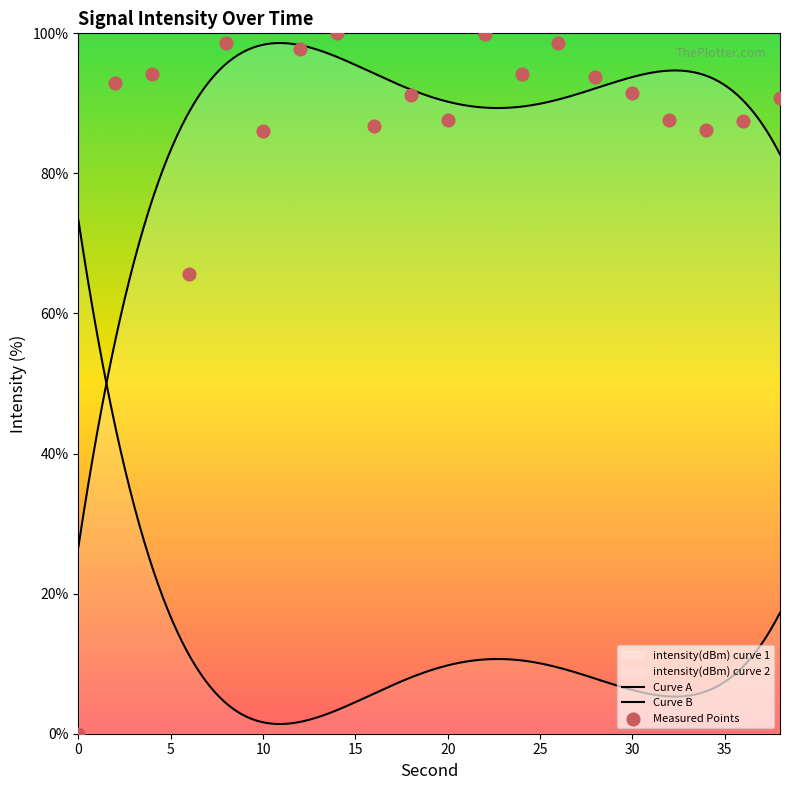

What is the change in value from 14 to 32?

-12.3